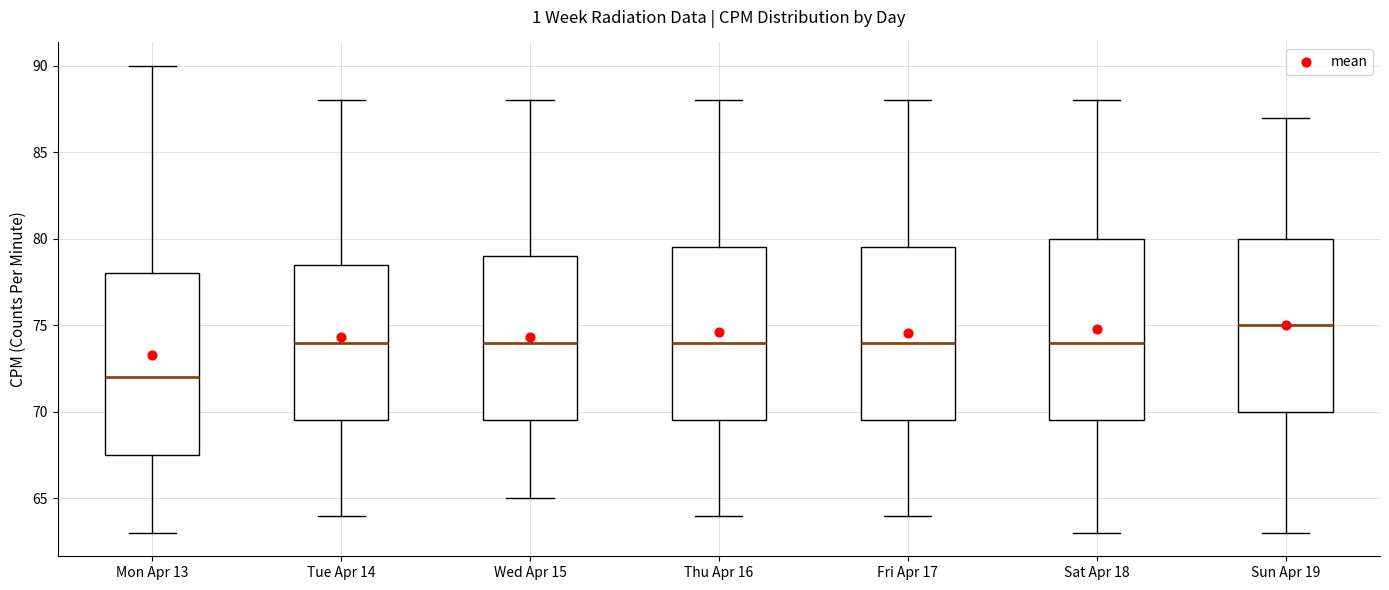

Which box has the lowest median line?

Mon Apr 13